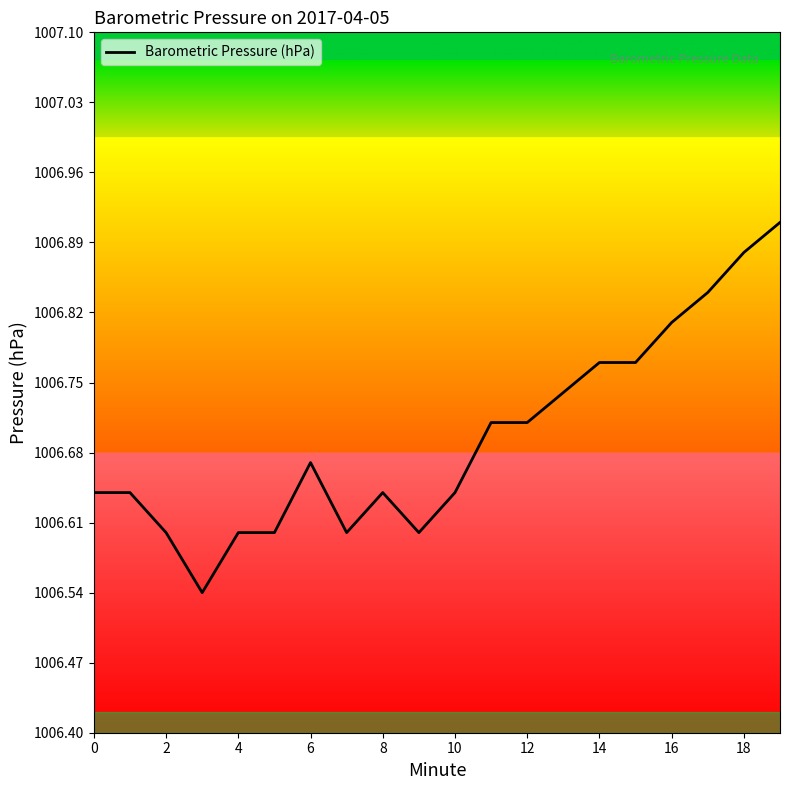

What is the difference between the maximum and minimum values?

0.4